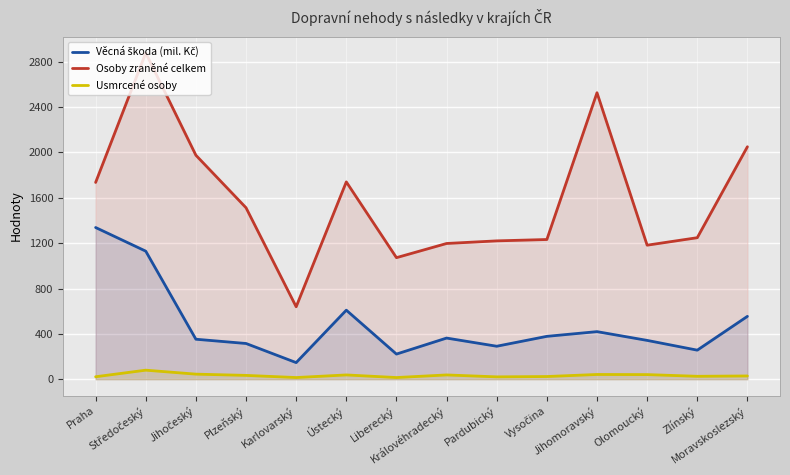

Which series has the largest total across all categories?

Osoby zraněné celkem